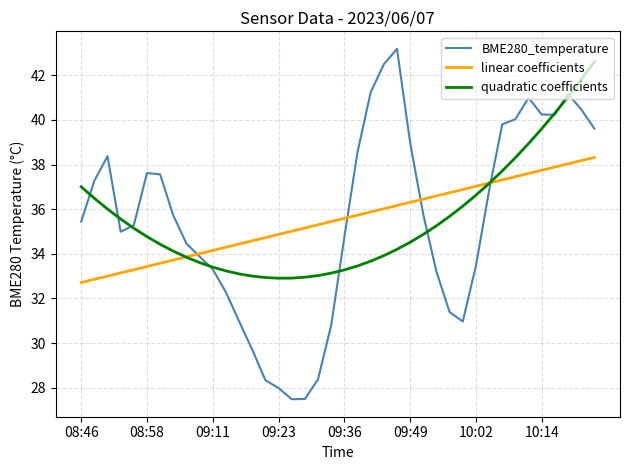

Which series has the largest range (max minus min)?

BME280_temperature